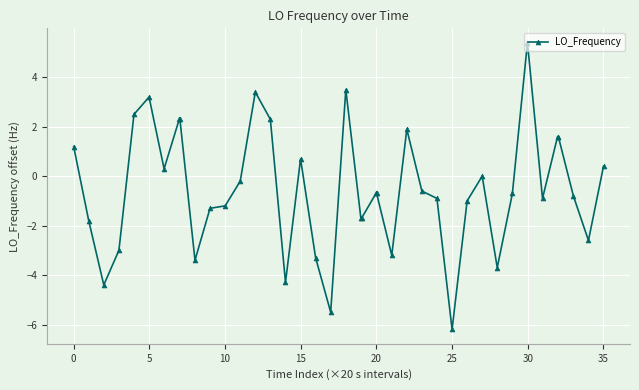

What is the value of the 8th point from the left?

2.3